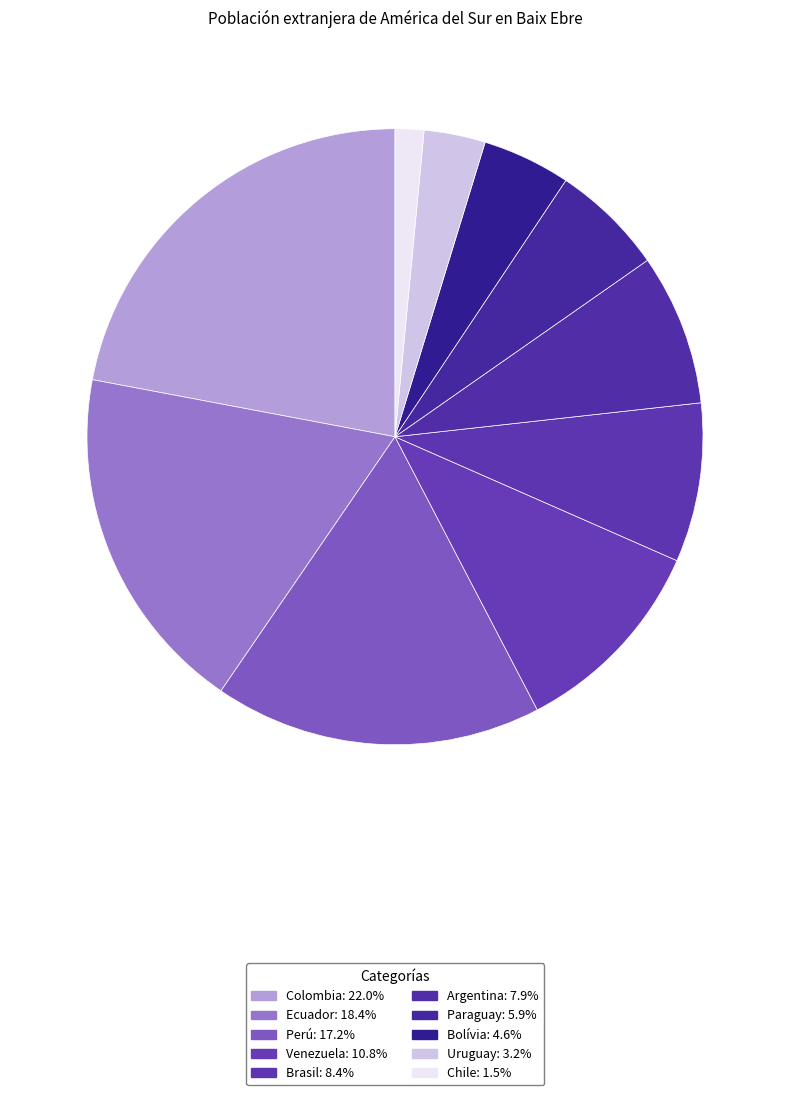

To the nearest percent, what portion does Chile represent?

2%